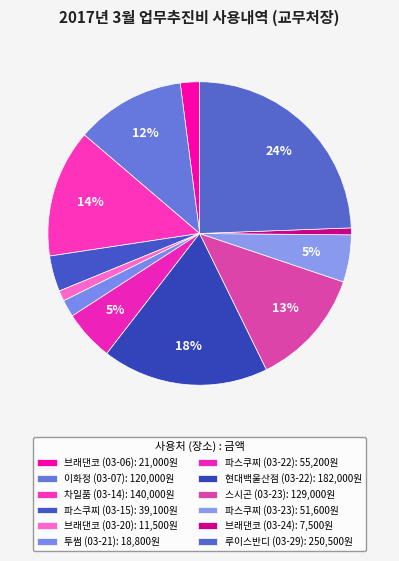

How many slices are in this pie chart?

12